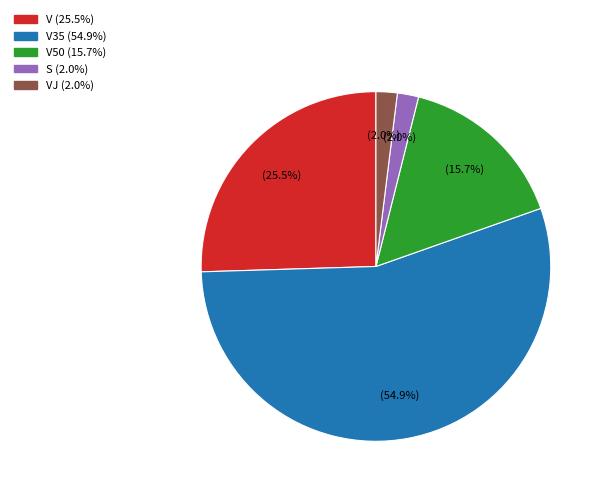

Is there a majority slice in this chart?

Yes